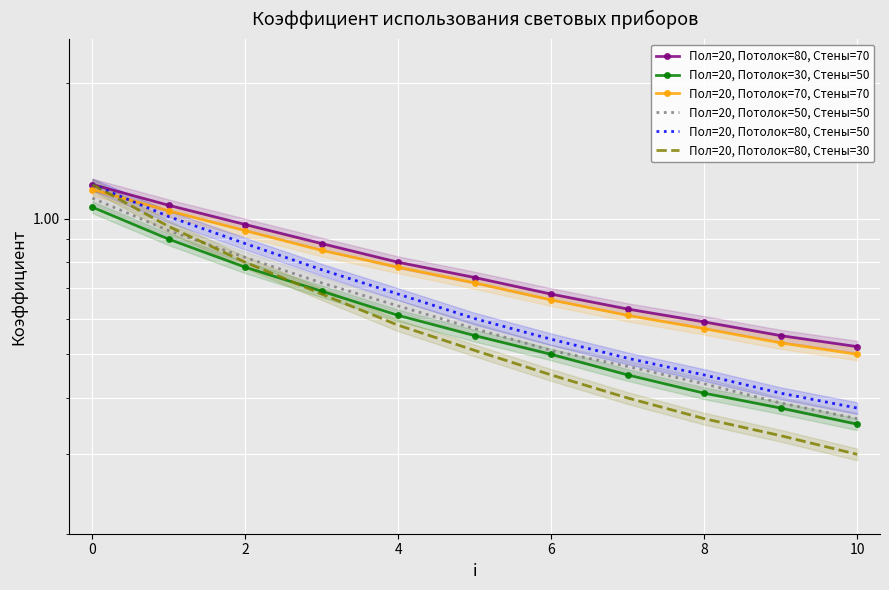

What is the minimum value for Пол=20, Потолок=80, Стены=70?

0.5